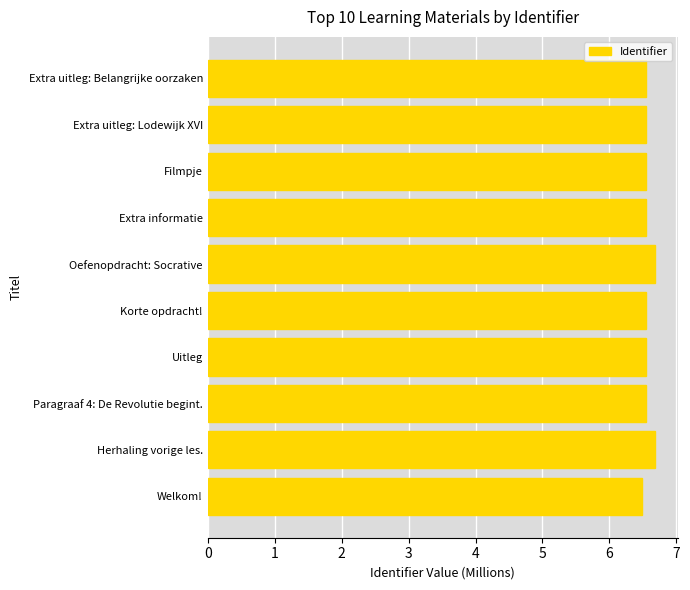

What is the minimum value shown in the chart?

6.5